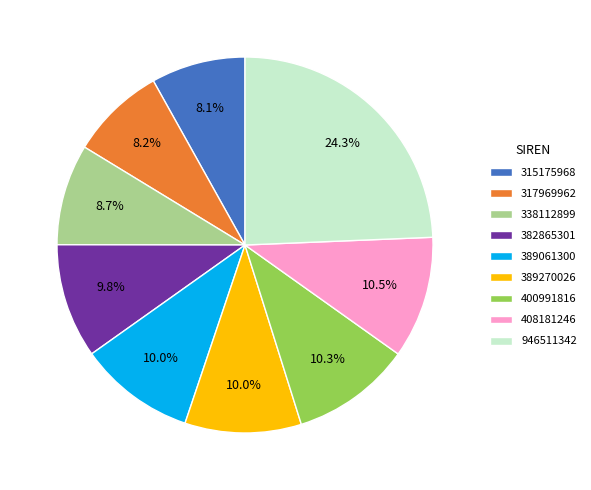

Combined, what portion of the pie is 408181246 and 946511342?

34.8%